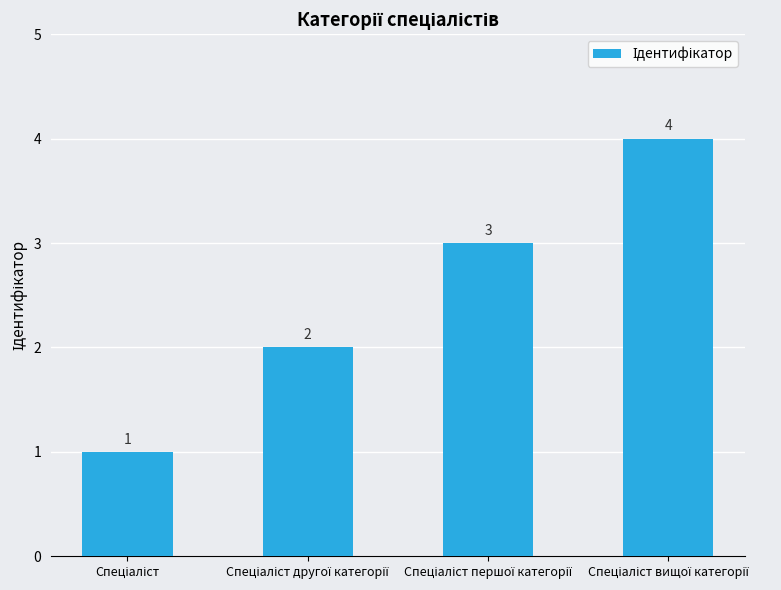

Count the values in the range 2 to 4.

3